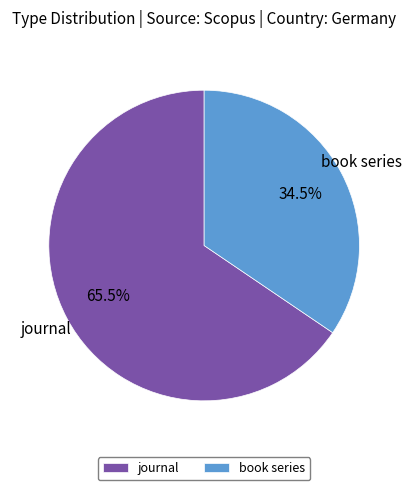

Rank the categories by value from highest to lowest.

journal, book series